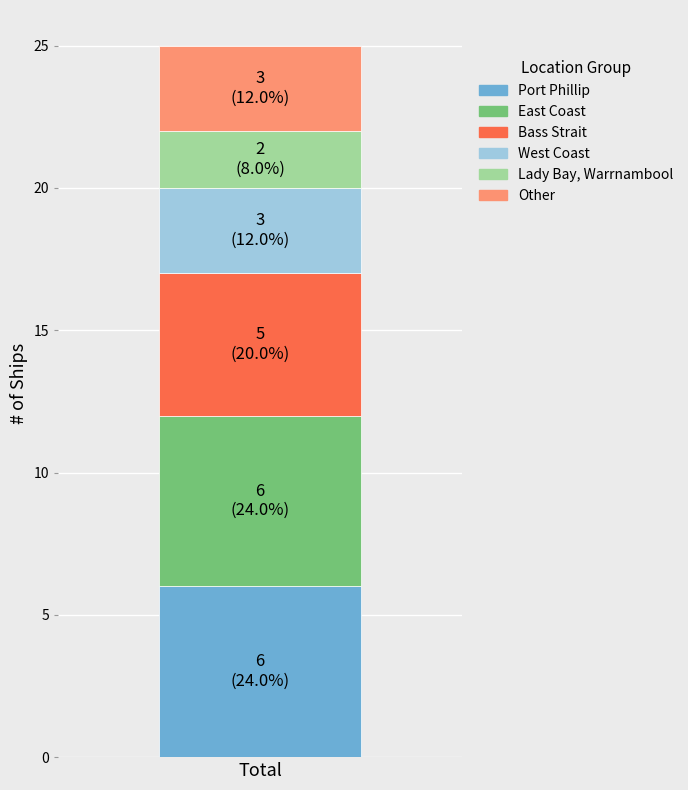

What is the maximum value for Port Phillip?

6